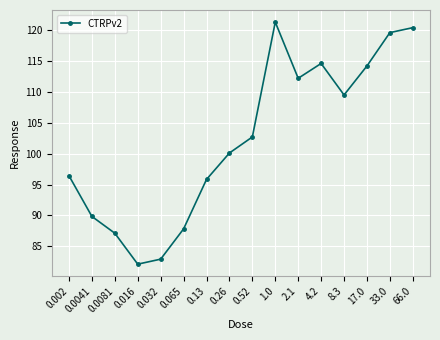

Reading left to right, extract all data points from this chart.

0.002=96.4	0.0041=89.8	0.0081=87.1	0.016=82.1	0.032=82.9	0.065=87.8	0.13=95.8	0.26=100.1	0.52=102.7	1.0=121.3	2.1=112.2	4.2=114.6	8.3=109.5	17.0=114.2	33.0=119.6	66.0=120.4